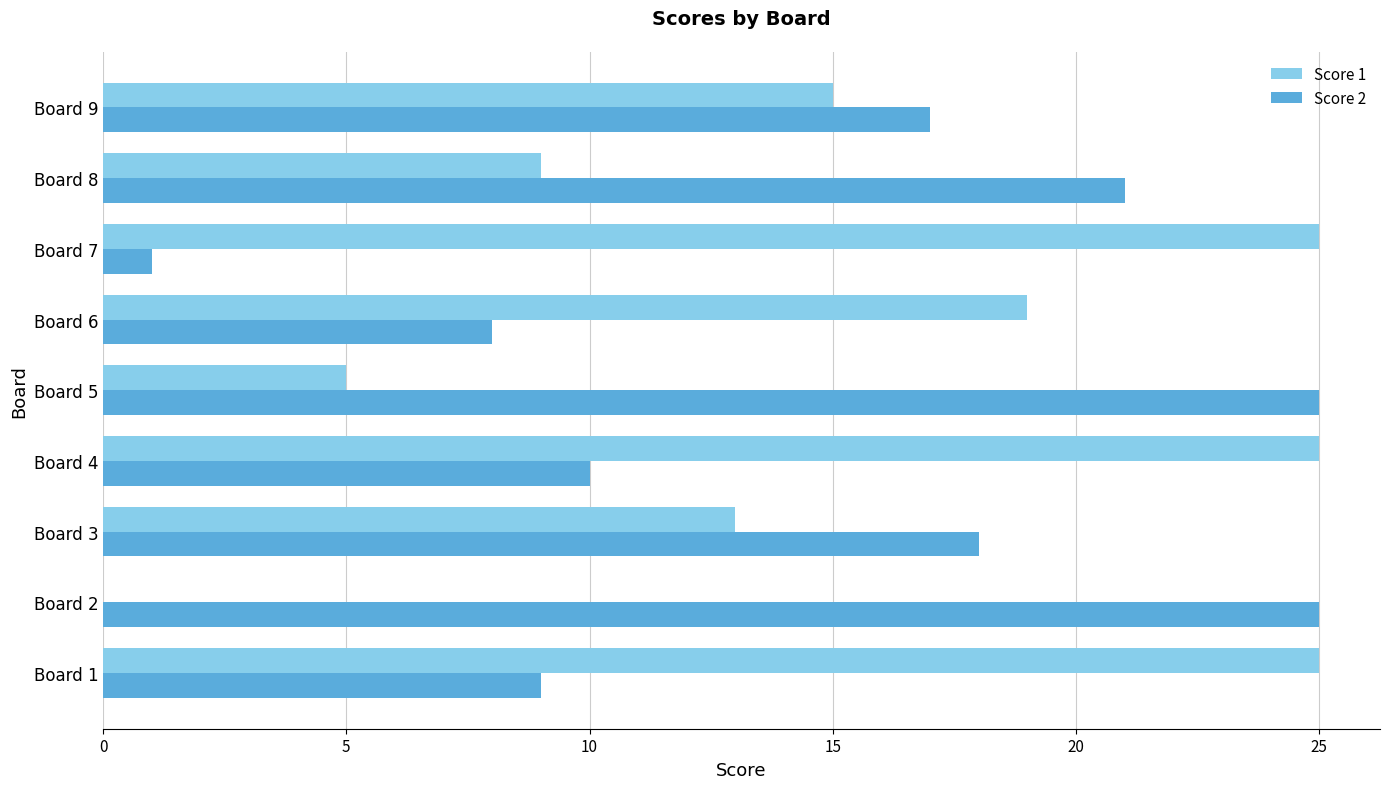

Which series has the largest total across all categories?

Score 1